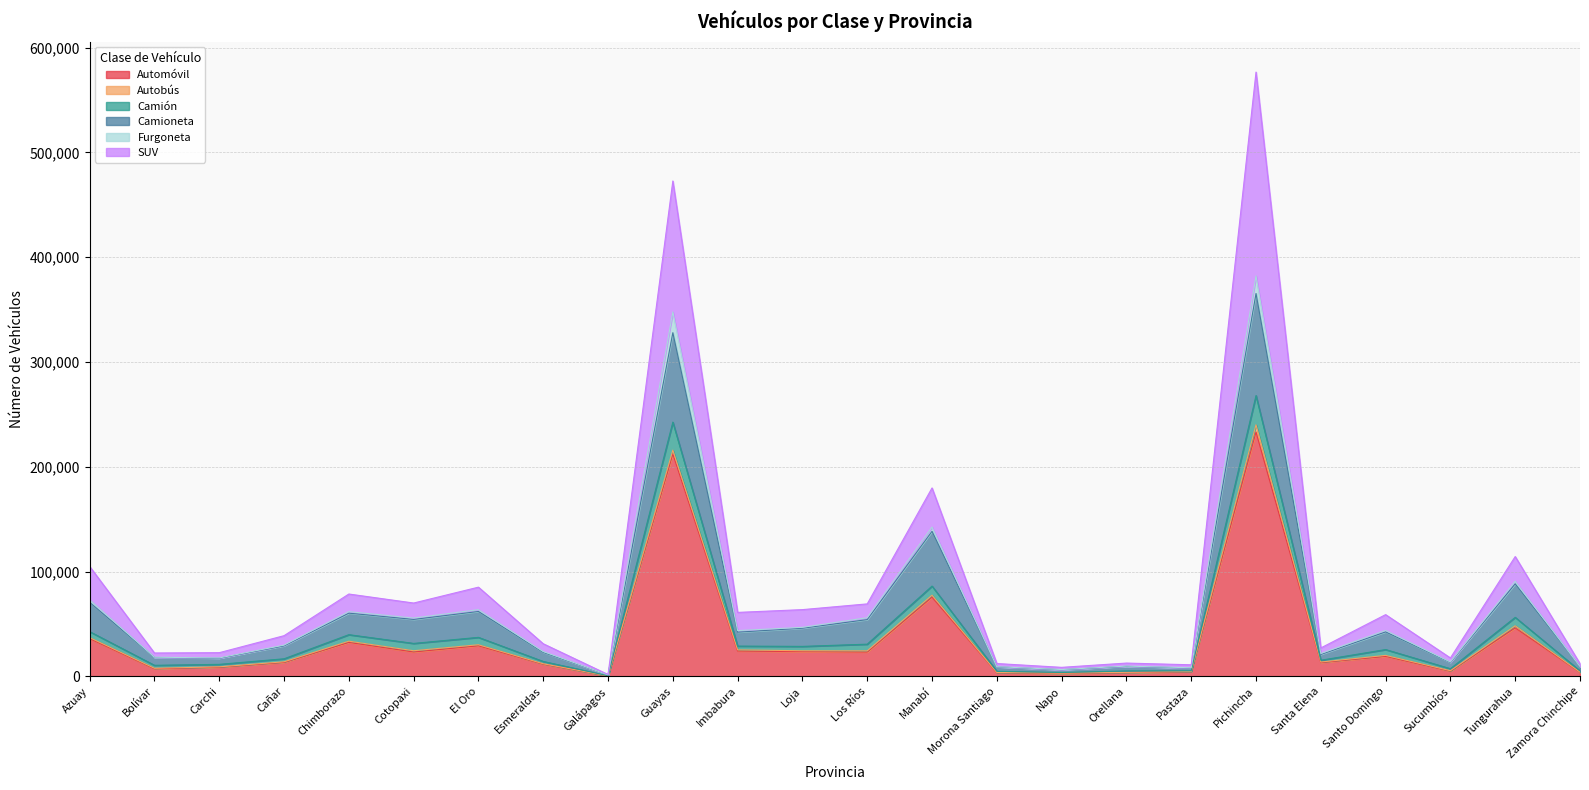

How many data points does each series have?

24